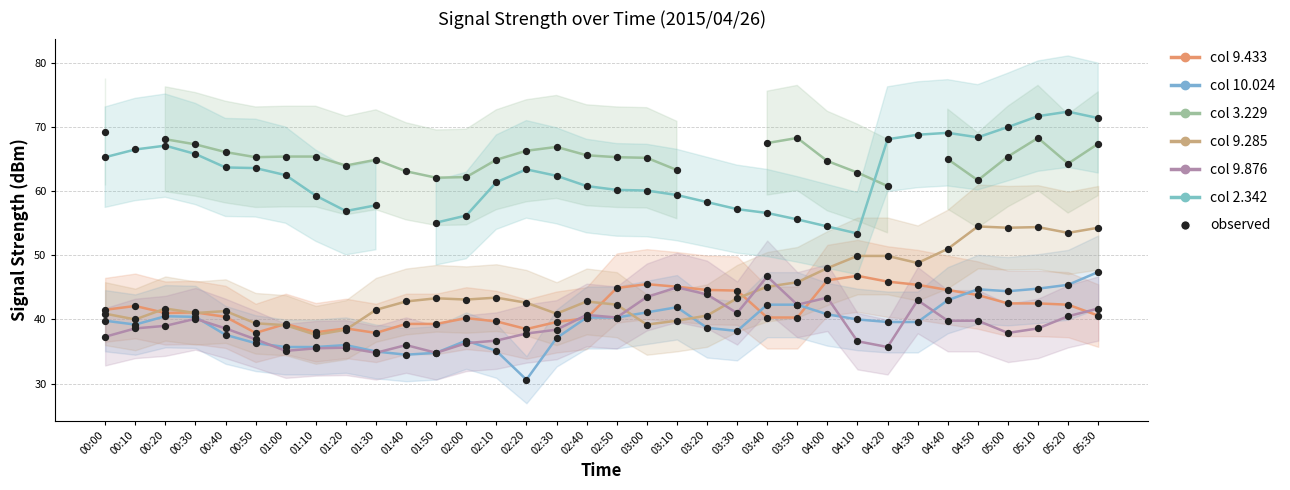

Which series contains the lowest Y value?

10.024